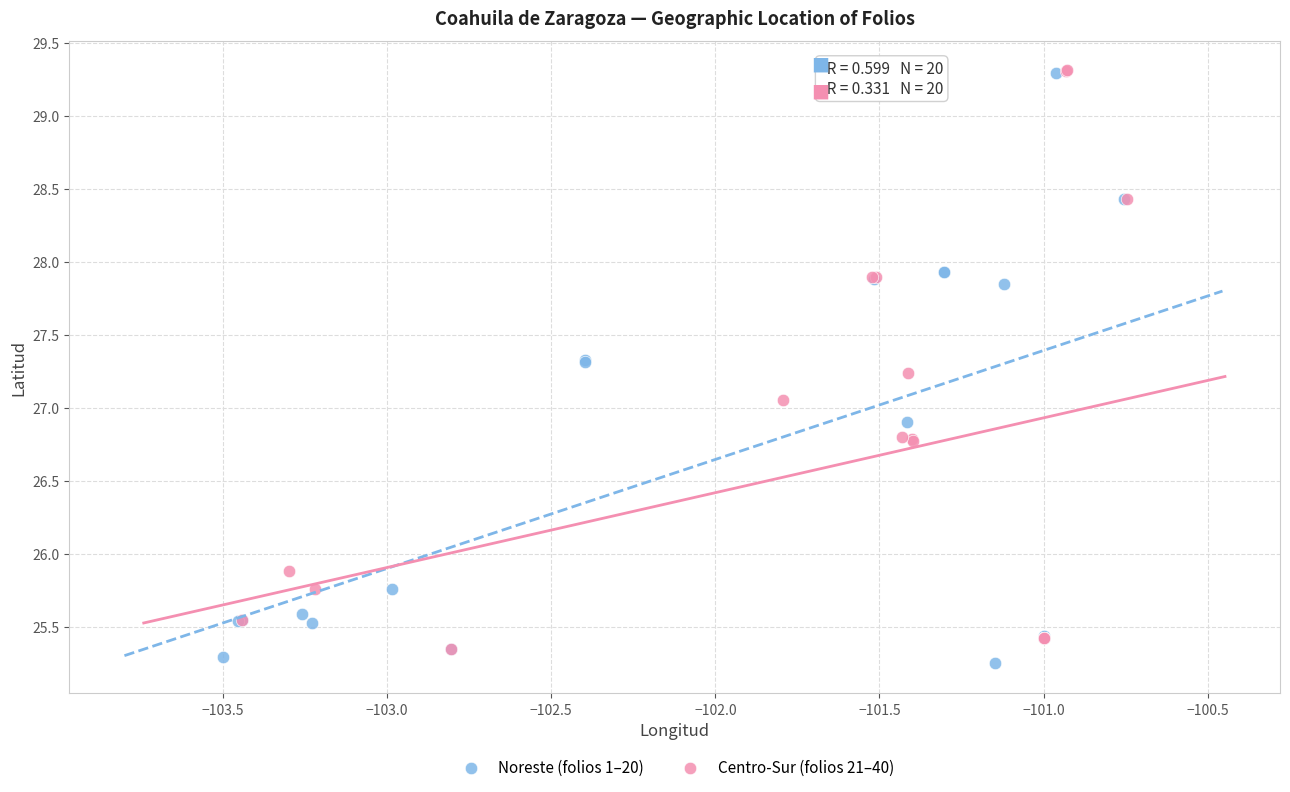

Which series contains the lowest Y value?

Noreste (folios 1–20)